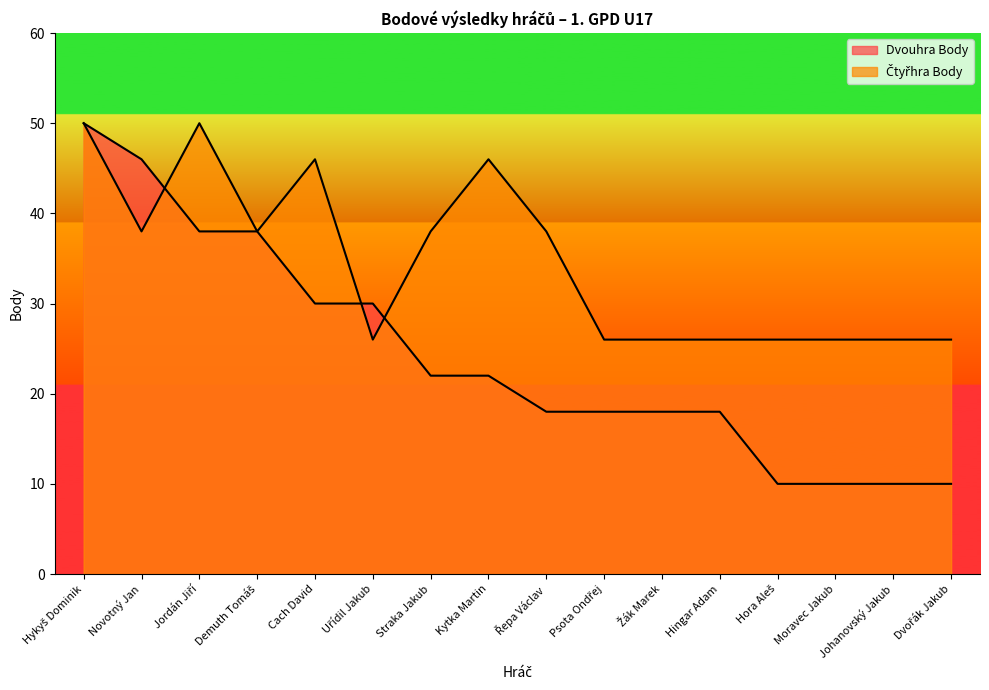

What is the label of the 3rd point from the right?

Moravec Jakub